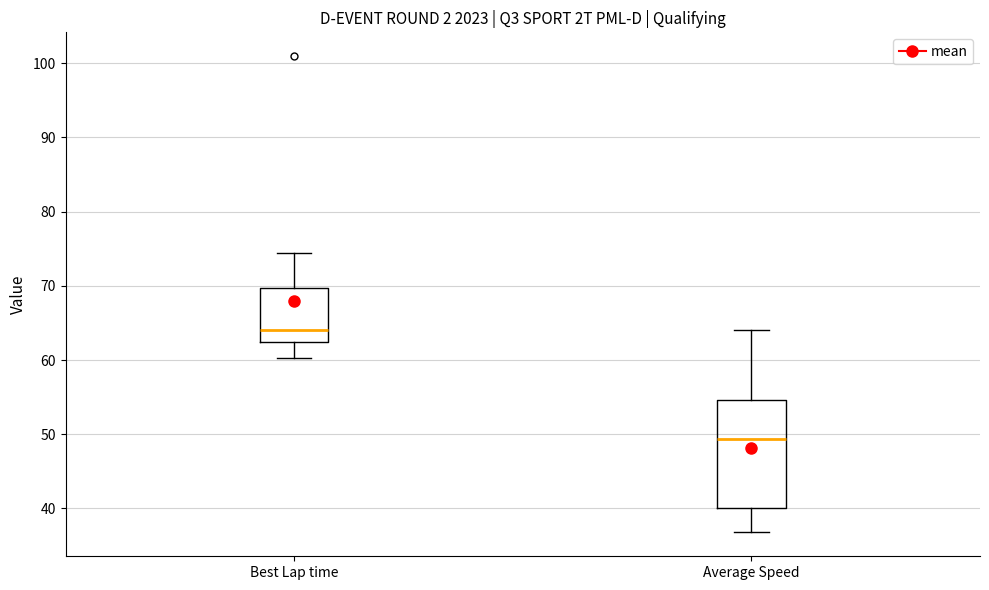

Reading left to right, transcribe this box plot: for each box, give where its median line is, the range the box spans, and where its two whiskers end, as read against the y-axis. The values are not printed on the chart, so give them approximately, as read against the axis.

Best Lap time: median 64, box 62 to 70, whiskers 60 to 74
Average Speed: median 49, box 40 to 55, whiskers 37 to 64